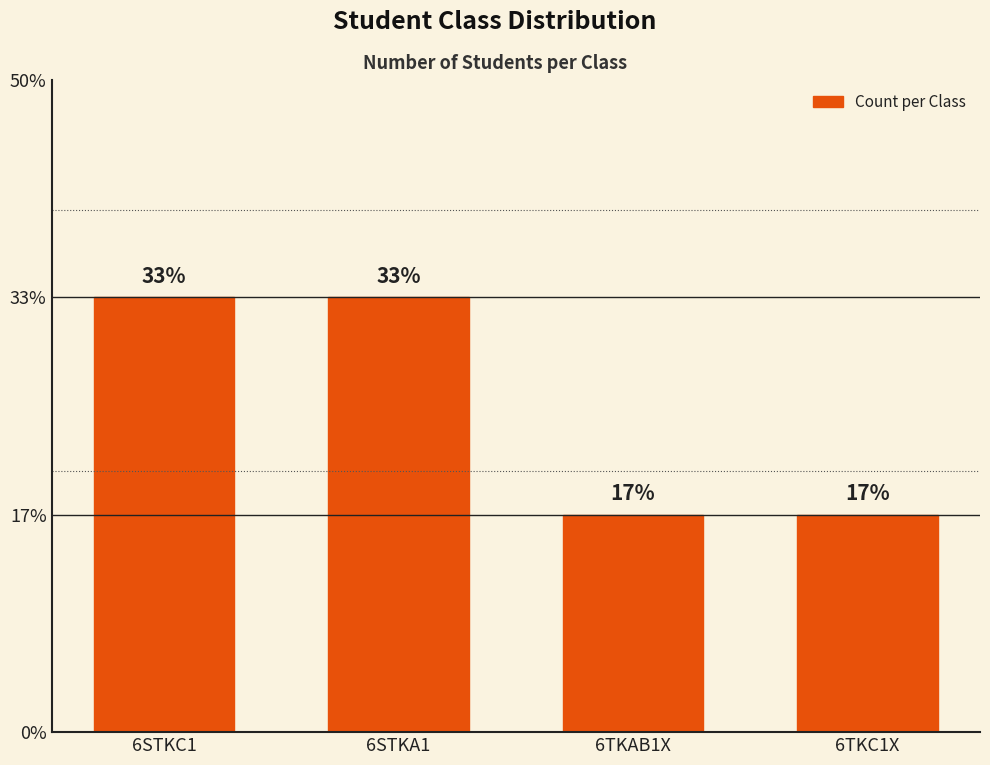

Which category has the lowest value across all series?

6TKAB1X